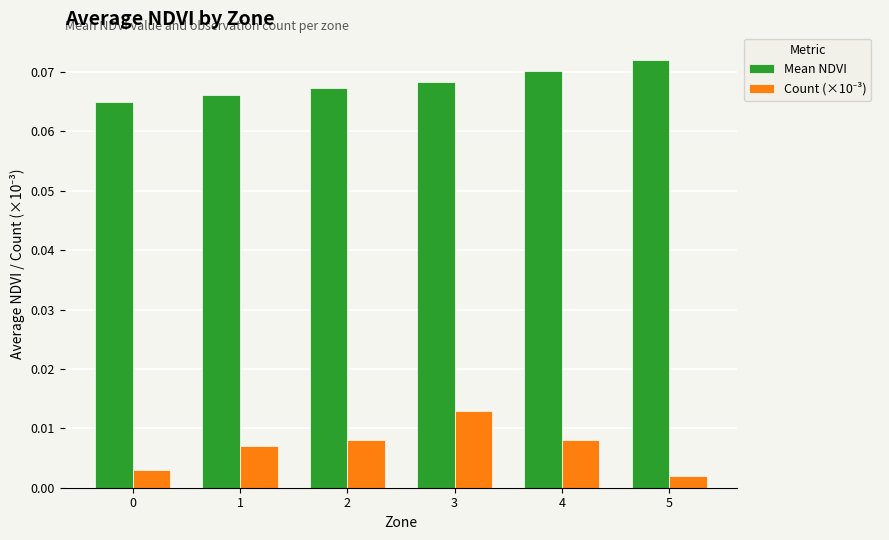

How many Mean NDVI values are between 0 and 1?

6